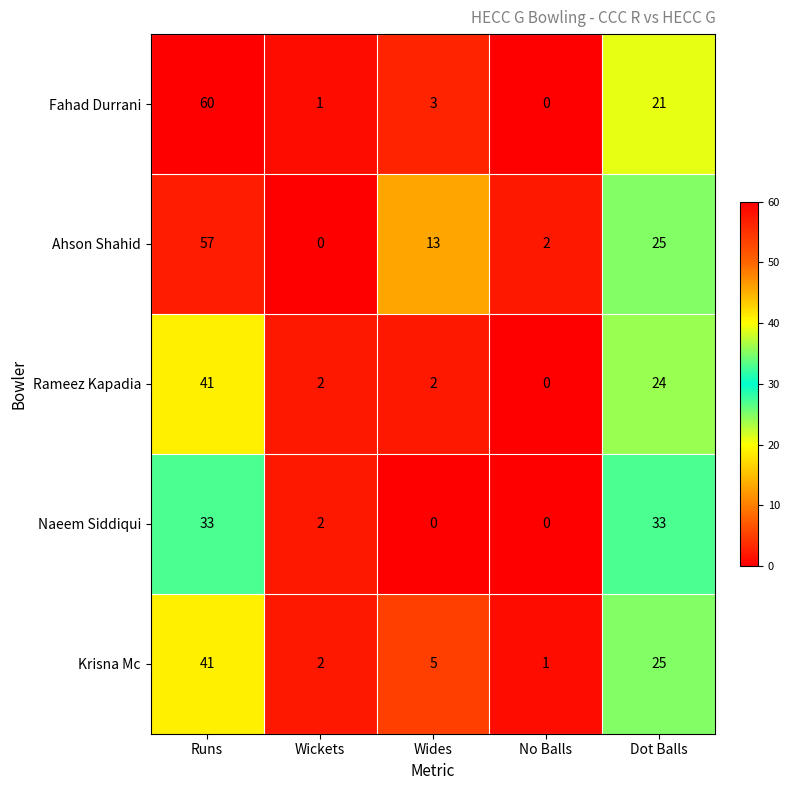

Count the number of data series in this chart.

5